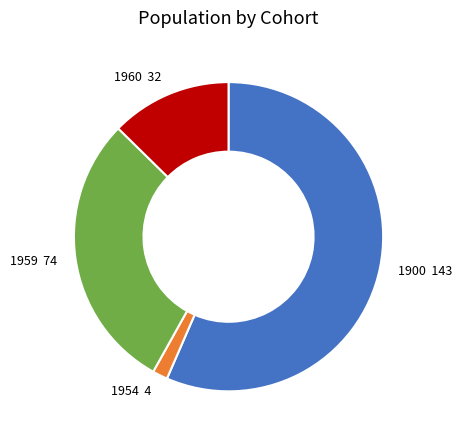

The 1960 slice represents 2% of the pie. True or false?

False